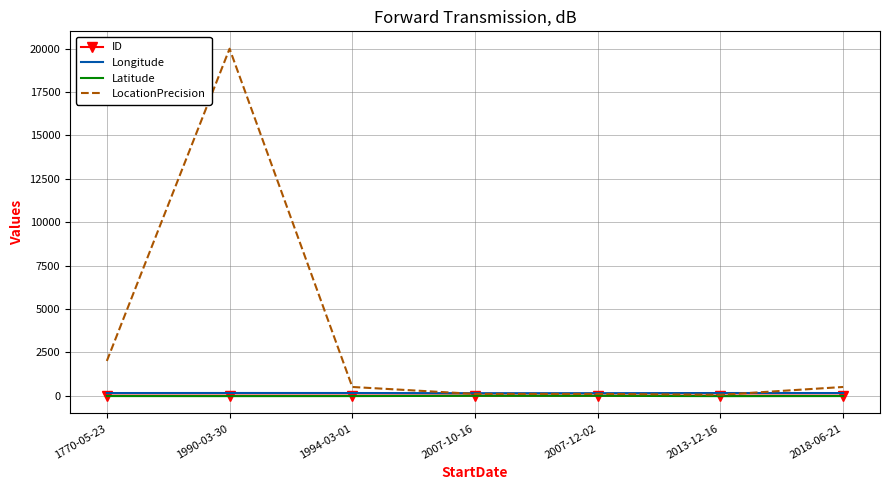

At how many categories does at least one series exceed 6727?

1